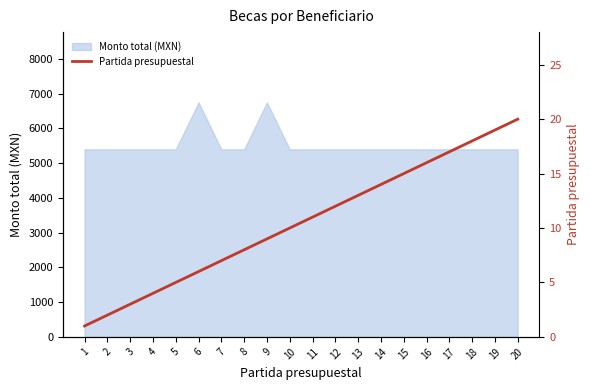

Does the chart display data point markers on the line(s)?

No